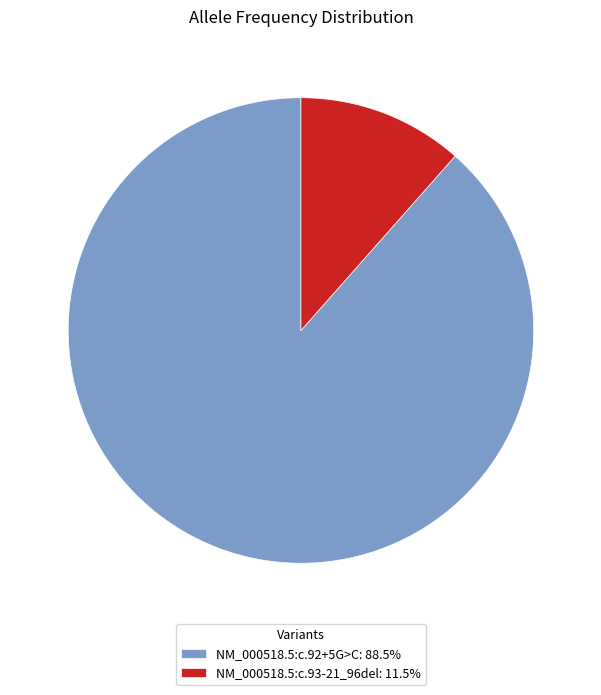

Does any single category account for the majority?

Yes